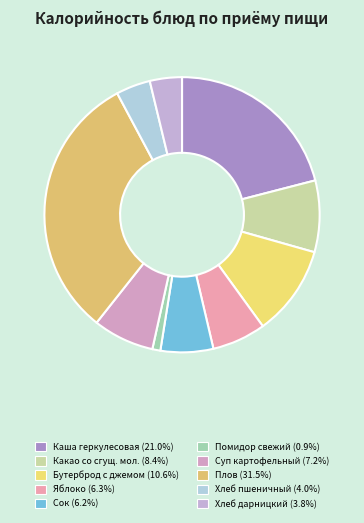

Count the number of slices in the pie.

10